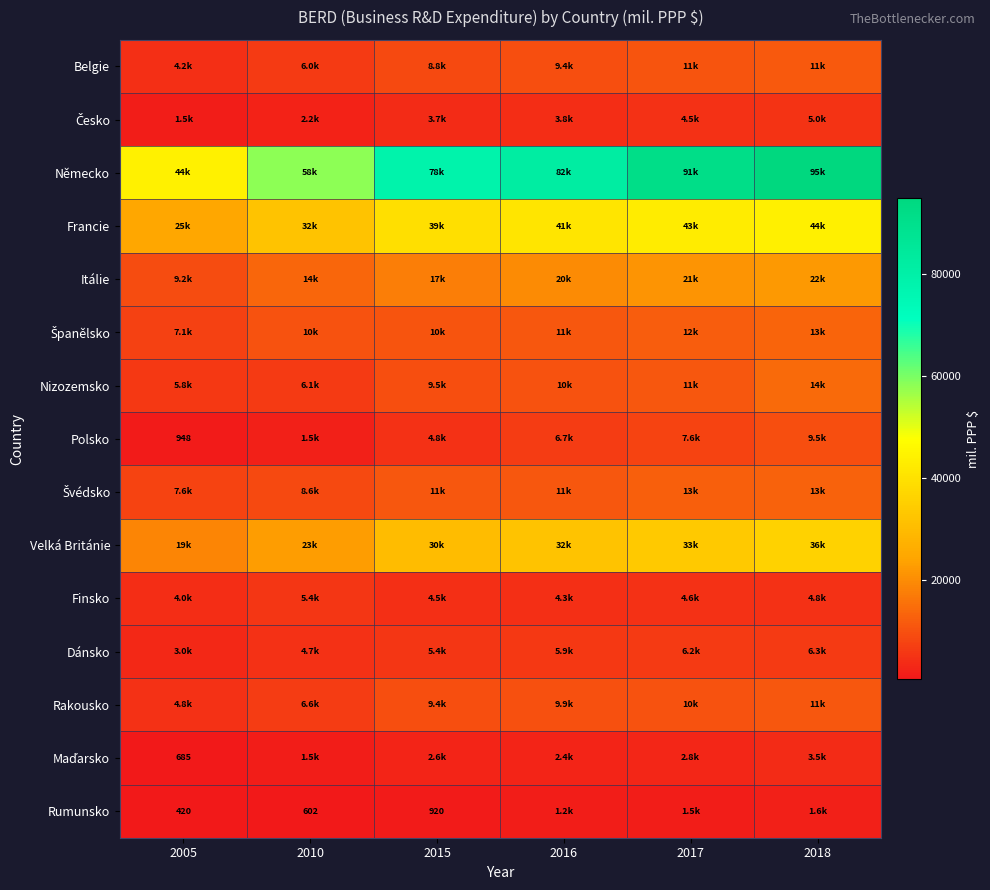

What is the difference between the second highest and second lowest values in the Německo series?

32863.3